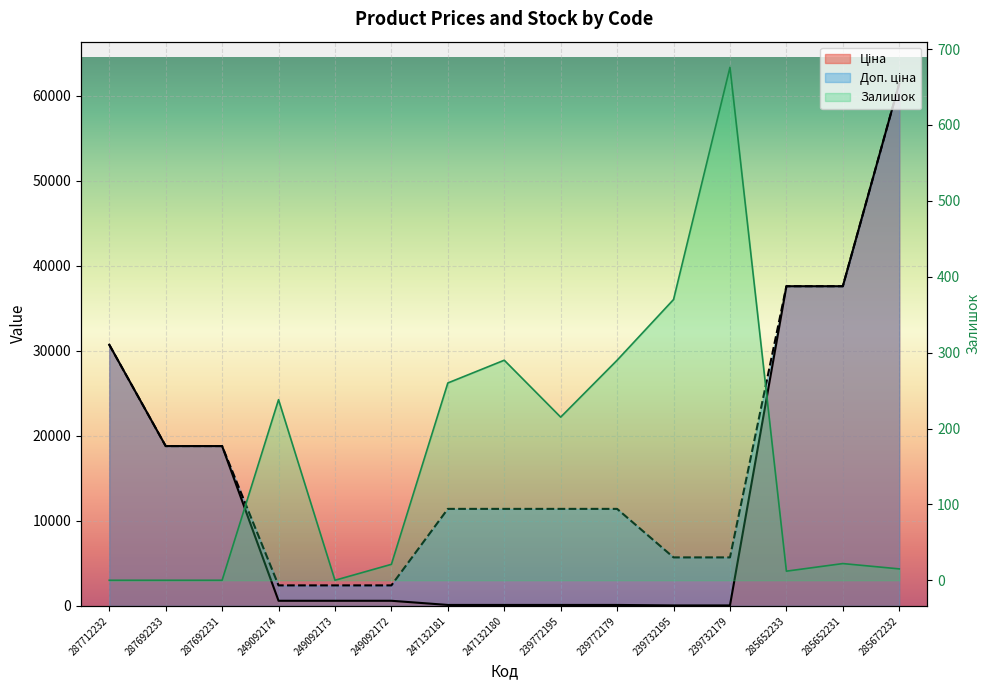

Is it true that Залишок equals 370.0 at 239732195?

True